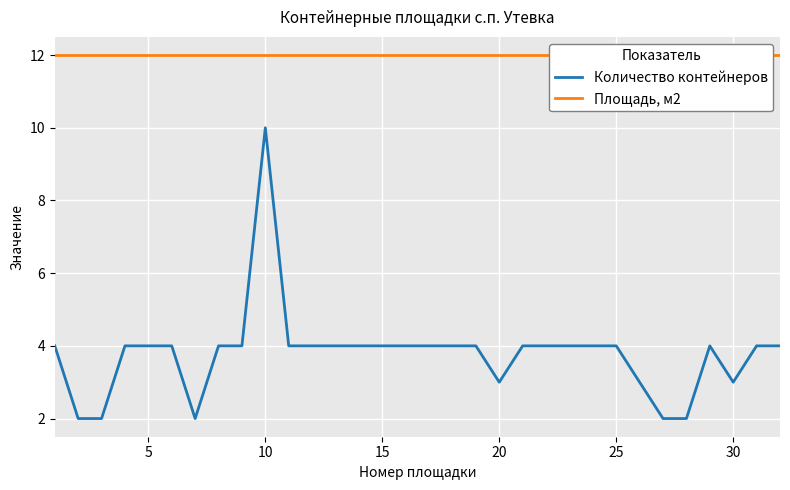

How many data points in Количество контейнеров are less than 4?

8